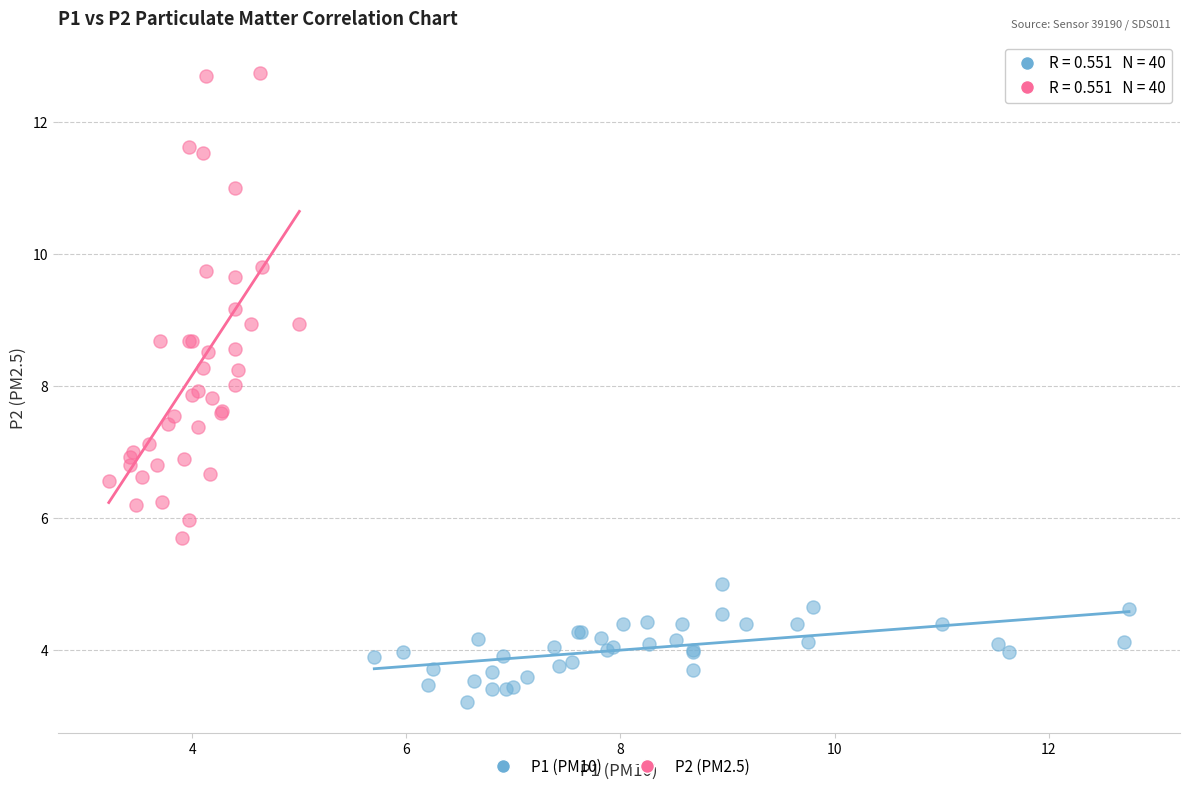

Which series has the widest spread of Y values?

P2 (PM2.5)